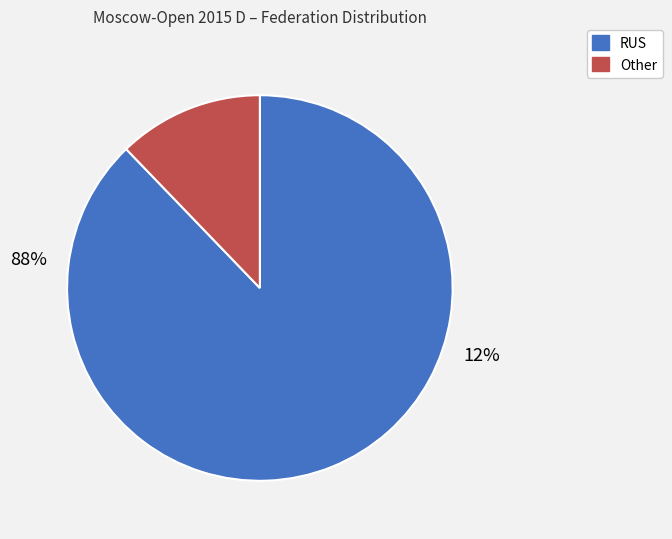

How many slices are in this pie chart?

2